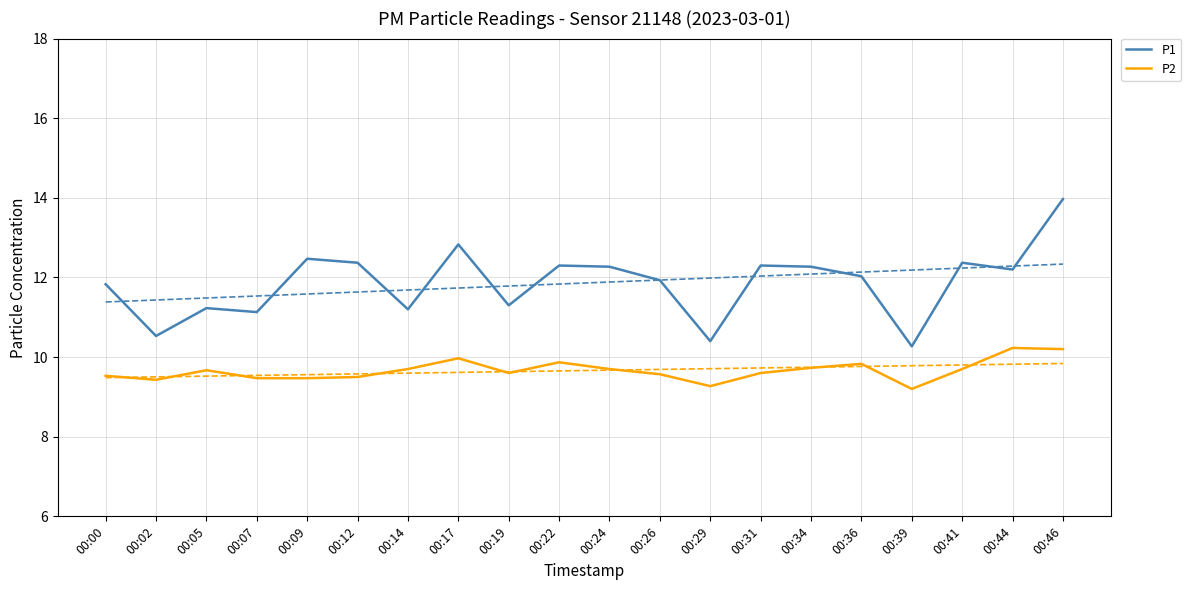

Which has a higher value, 00:36 or 00:46?

00:46